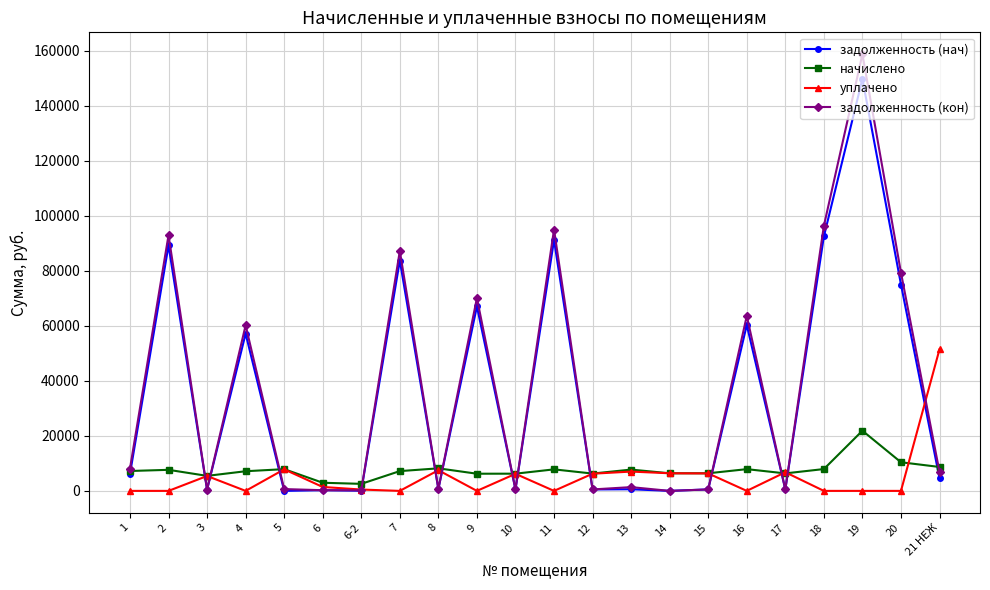

True or false: уплачено has more than 0 interior local peaks.

True